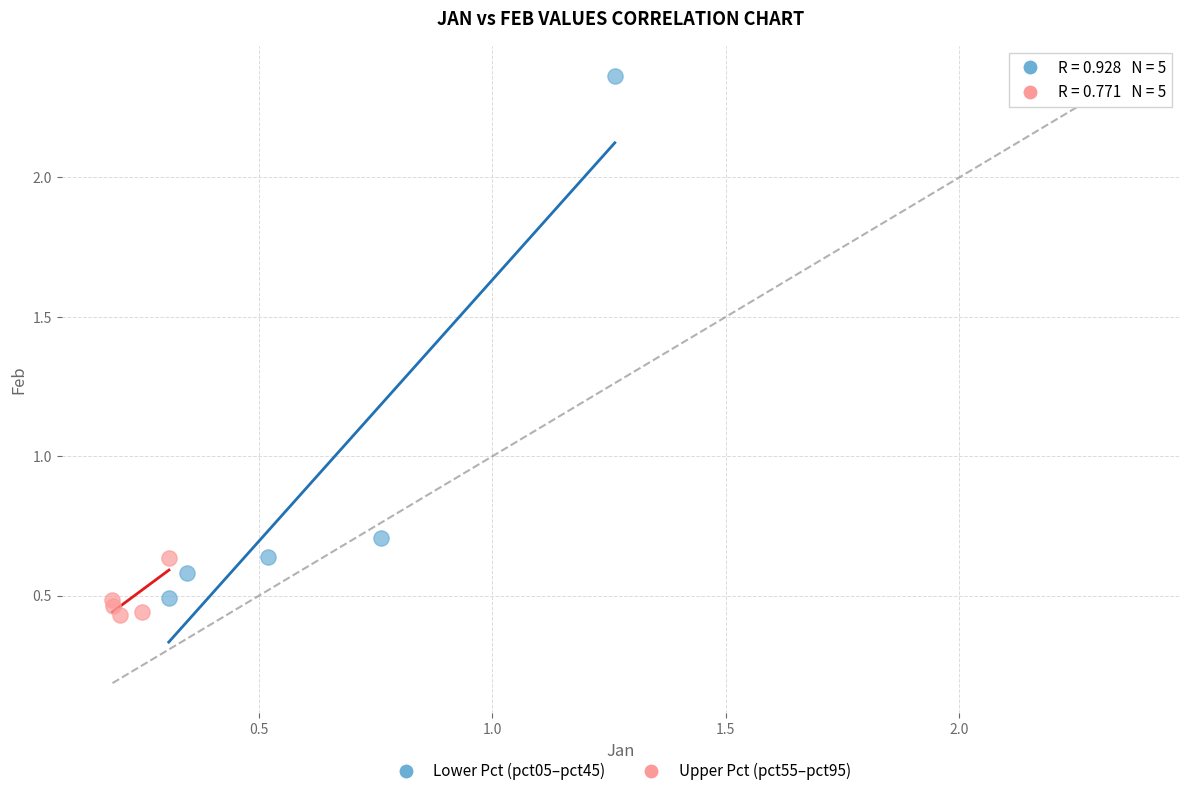

Which series has the widest spread of Y values?

Lower Pct (pct05–pct45)